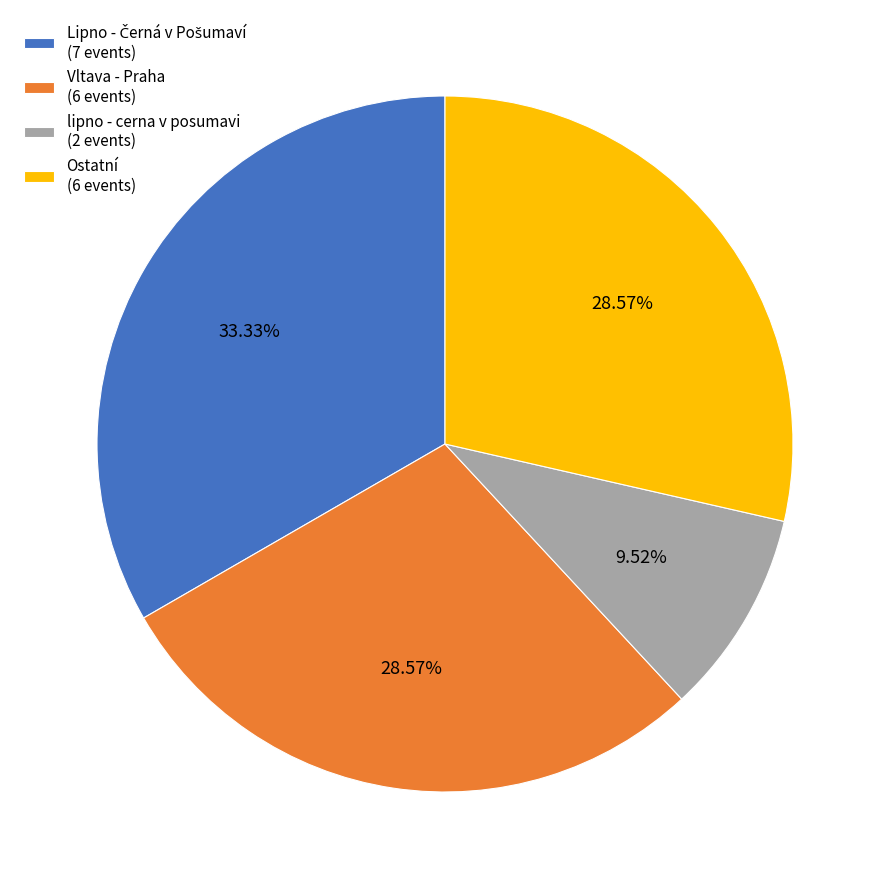

Is there any slice that represents more than half of the pie?

No